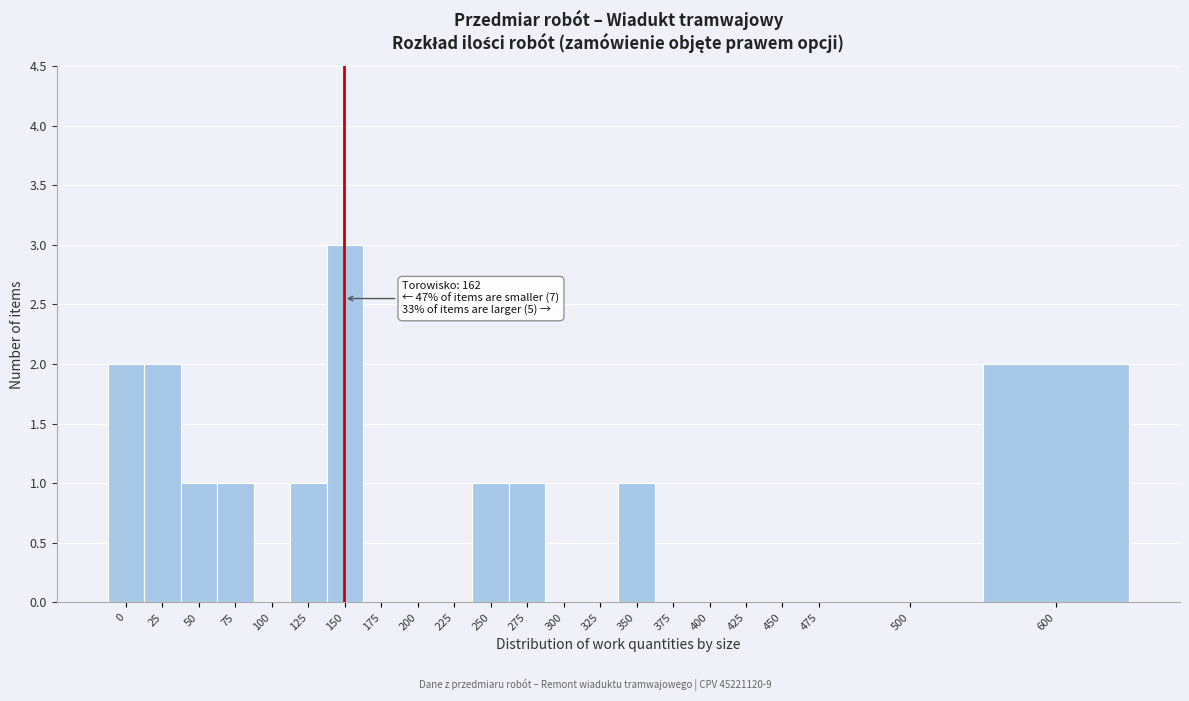

Reading right to left, extract all data points from this chart.

600=2	500=0	475=0	450=0	425=0	400=0	375=0	350=1	325=0	300=0	275=1	250=1	225=0	200=0	175=0	150=3	125=1	100=0	75=1	50=1	25=2	0=2